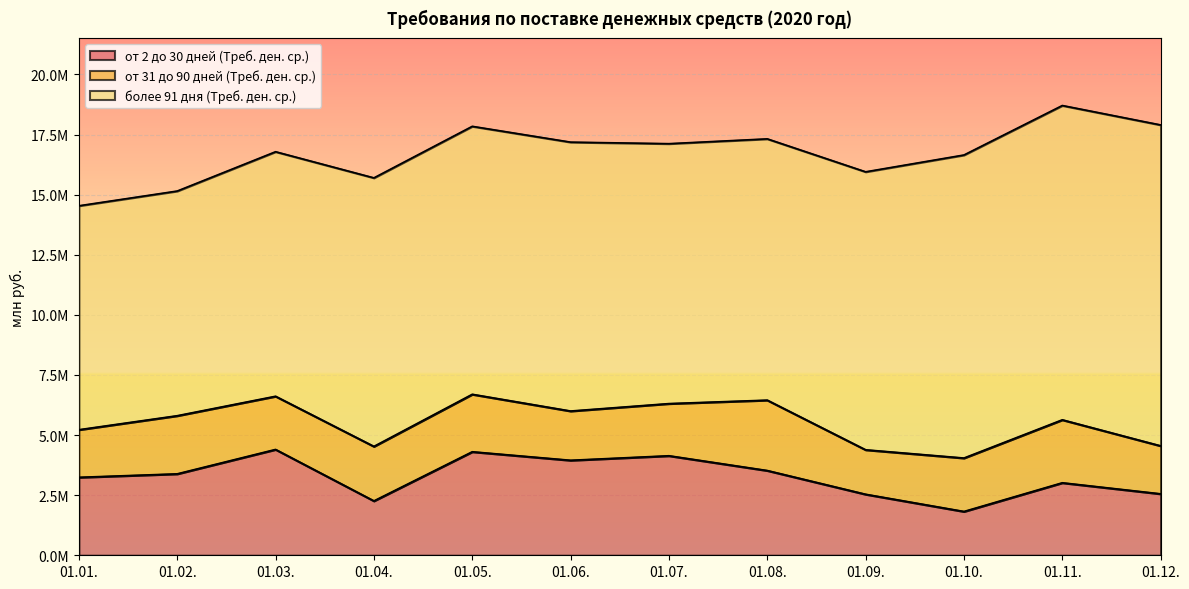

Reading left to right, extract all data points from this chart.

от 2 до 30 дней (Треб. ден. ср.): 01.01.=3242561.0	01.02.=3386557.8	01.03.=4401696.7	01.04.=2261339.7	01.05.=4305483.9	01.06.=3951039.9	01.07.=4139203.6	01.08.=3524302.0	01.09.=2537432.1	01.10.=1821561.4	01.11.=3015431.5	01.12.=2555694.9
от 31 до 90 дней (Треб. ден. ср.): 01.01.=1979233.1	01.02.=2417828.5	01.03.=2212040.9	01.04.=2266701.6	01.05.=2390111.6	01.06.=2048430.2	01.07.=2169161.6	01.08.=2927882.8	01.09.=1849301.9	01.10.=2222837.6	01.11.=2619092.6	01.12.=1995159.4
более 91 дня (Треб. ден. ср.): 01.01.=9313713.3	01.02.=9344282.6	01.03.=10169871.0	01.04.=11168068.0	01.05.=11144388.7	01.06.=11182993.3	01.07.=10810339.9	01.08.=10866470.4	01.09.=11561347.4	01.10.=12603425.4	01.11.=13071378.9	01.12.=13347256.4